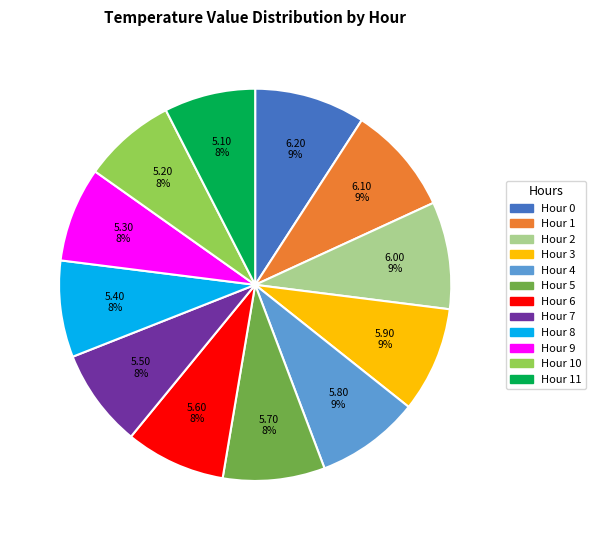

Count the number of slices in the pie.

12